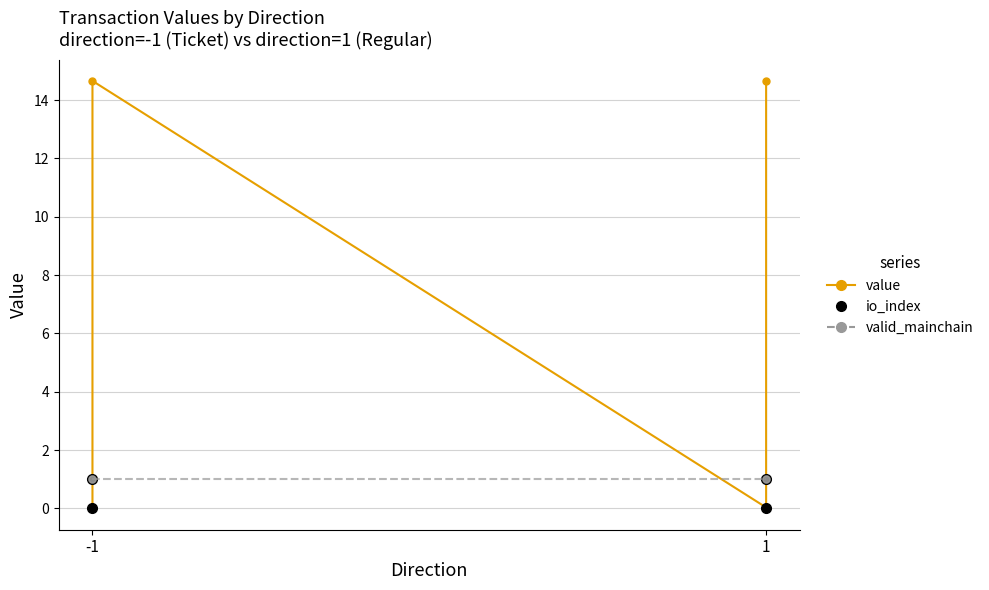

Which label corresponds to the largest value in the chart?

-1